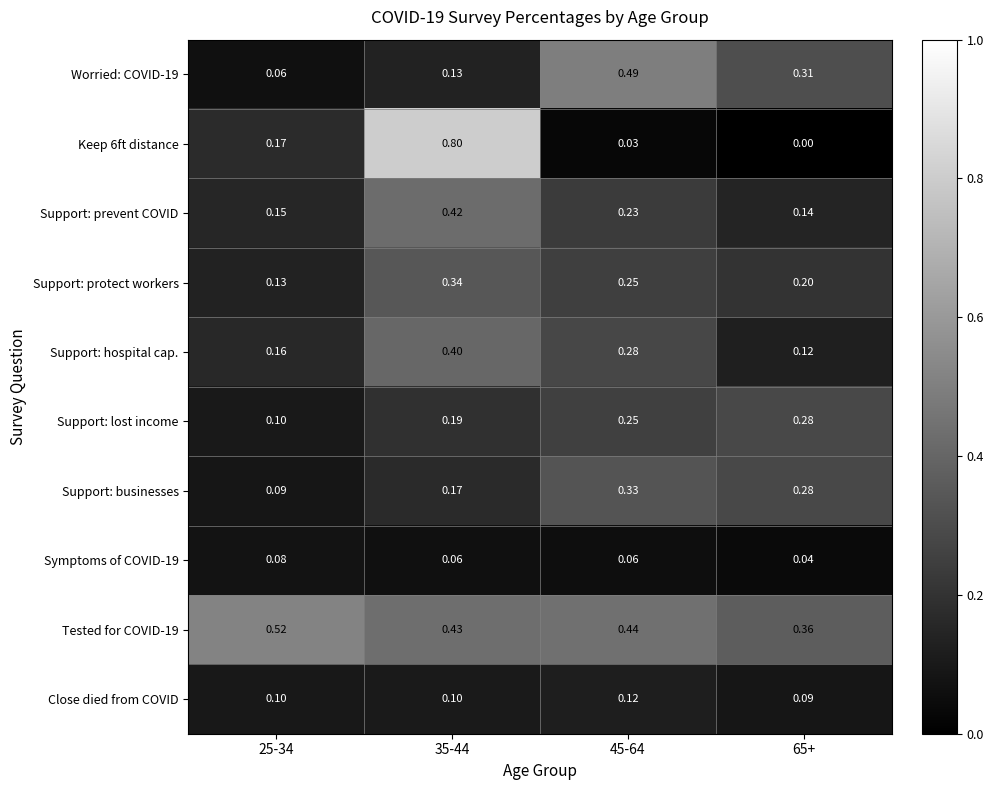

Is the value of Support: businesses at 45-64 greater than the value of Close died from COVID at 25-34?

Yes